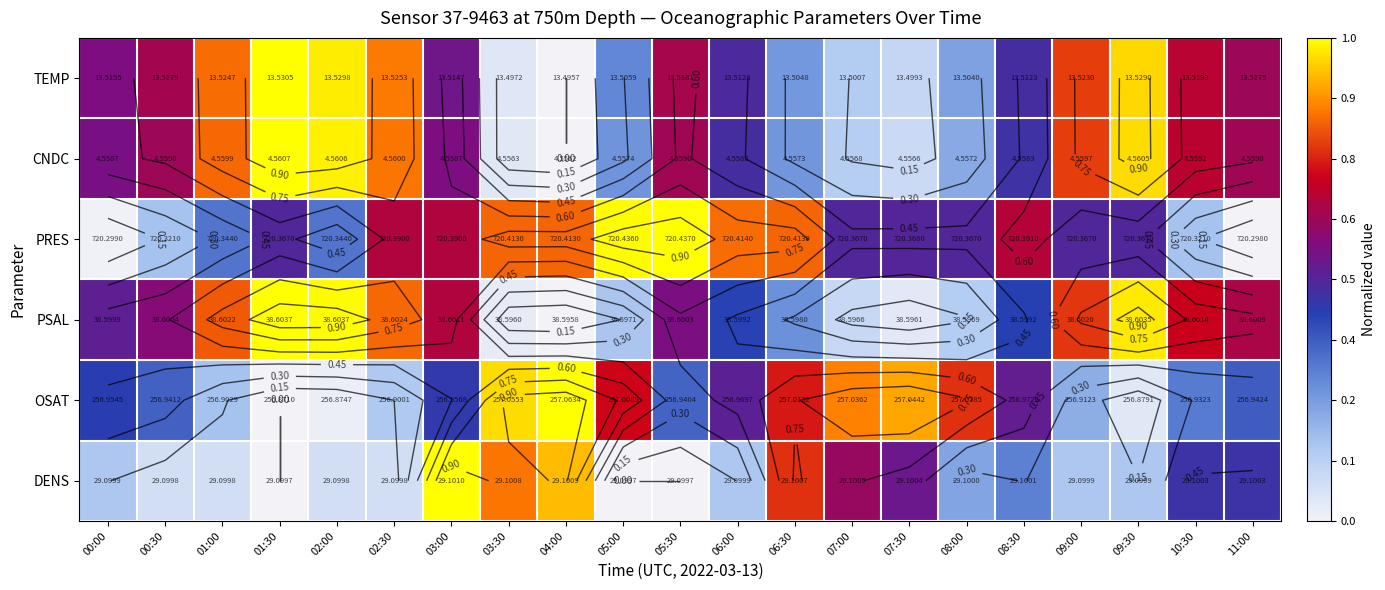

Which has a higher value, 04:00 or 05:30?

05:30